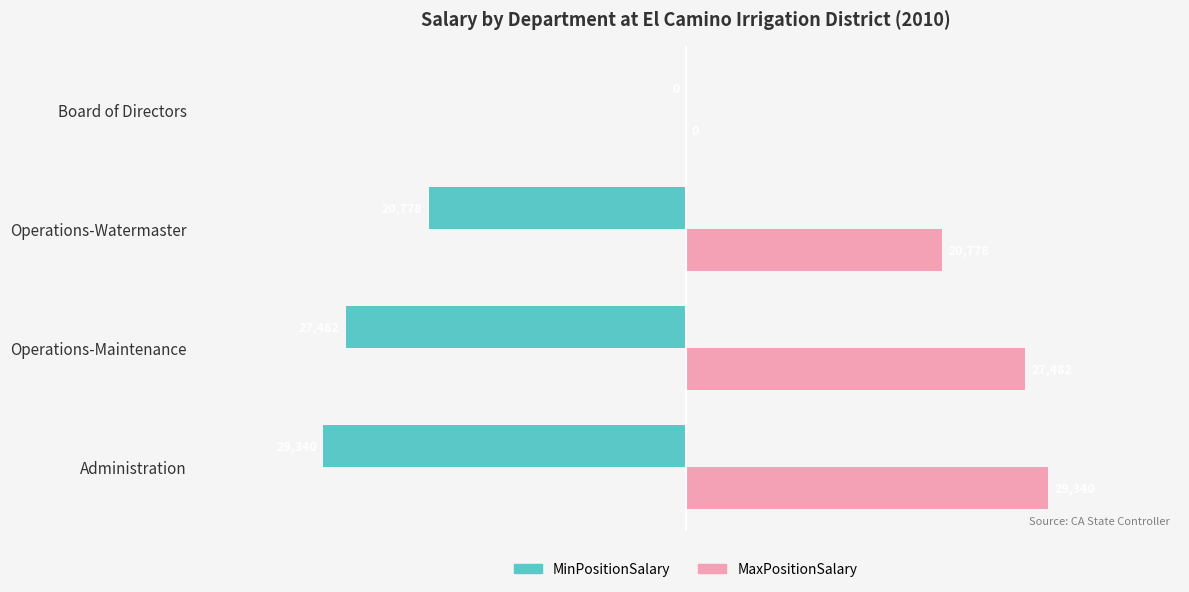

What is the sum of all MinPositionSalary values?

-77600